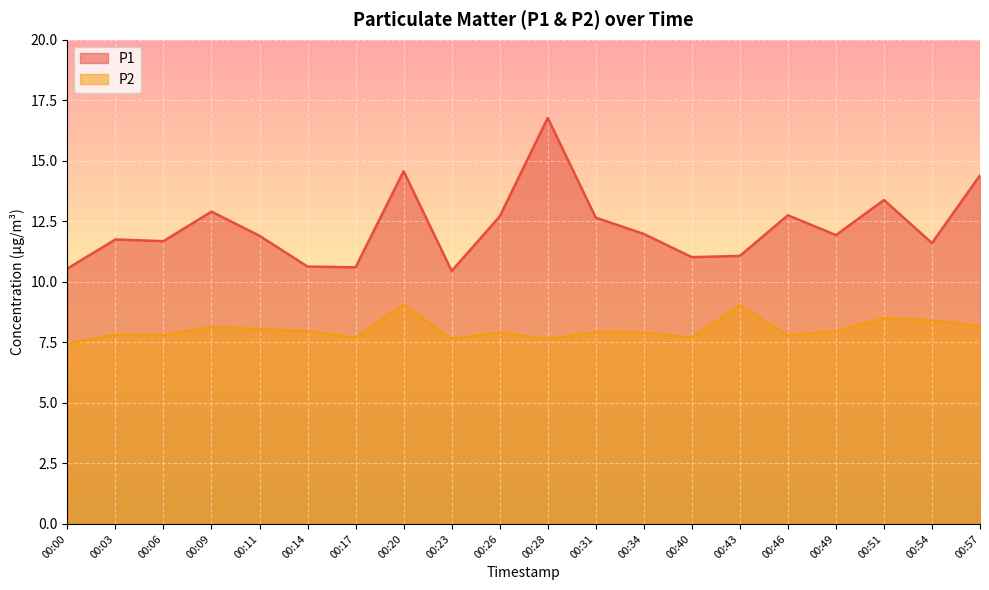

List the series in order of their peak value, highest first.

P1, P2